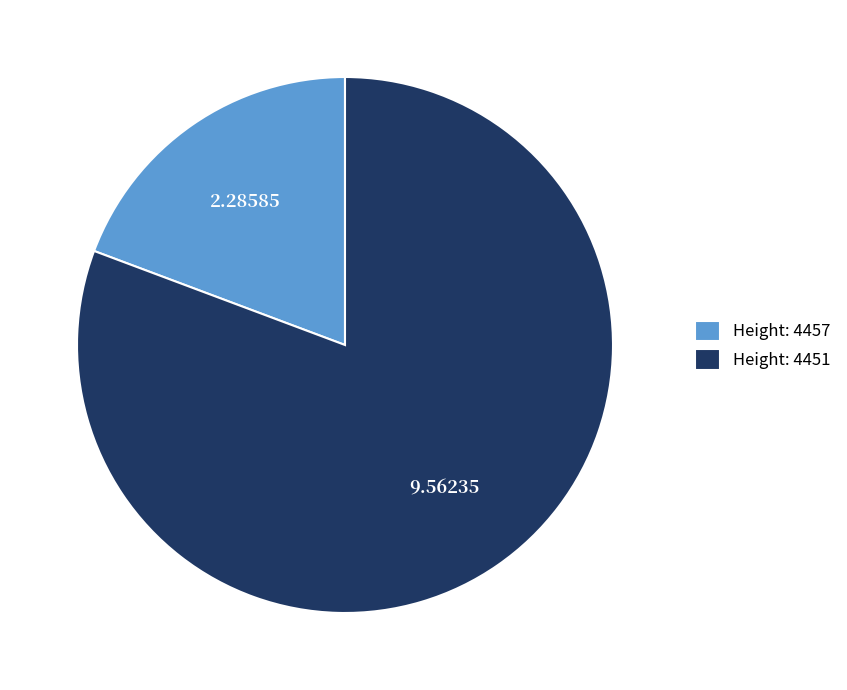

Does Height: 4457 account for over 50% of the chart?

No